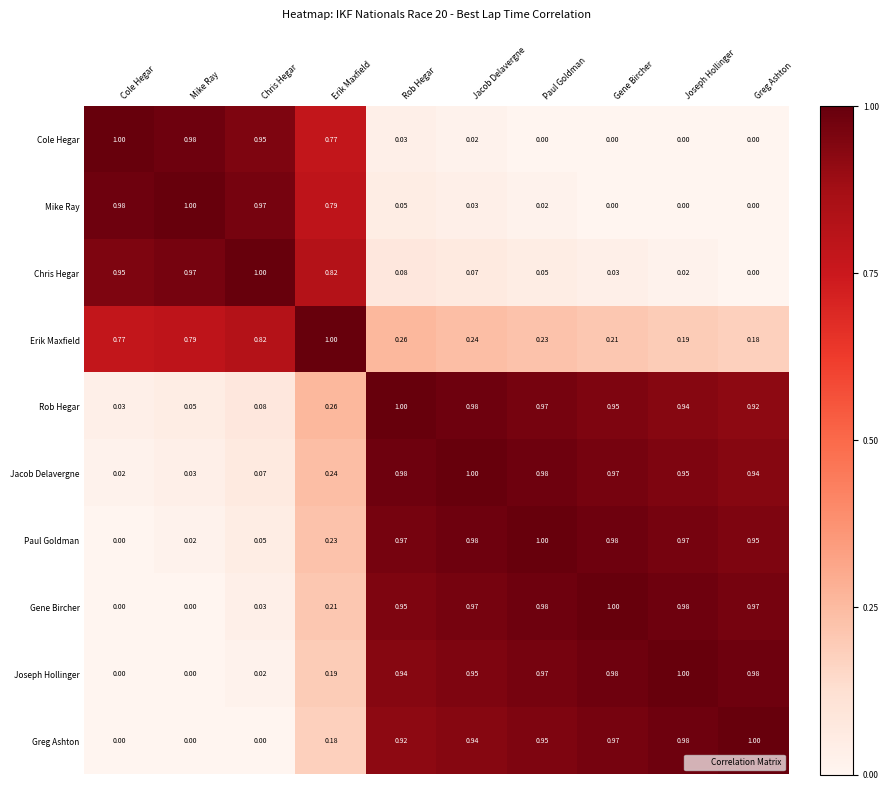

Where is Chris Hegar nearest to the value 0?

Greg Ashton